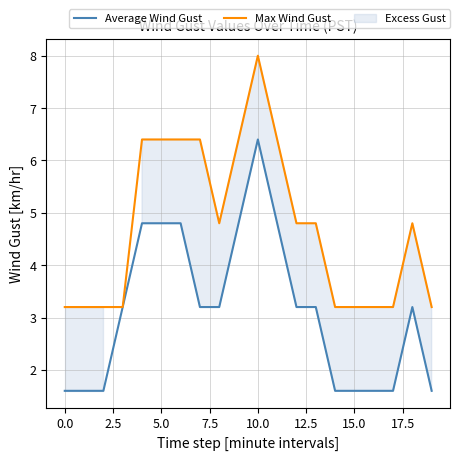

Rank the series by their average value, from highest to lowest.

Max Wind Gust, Average Wind Gust